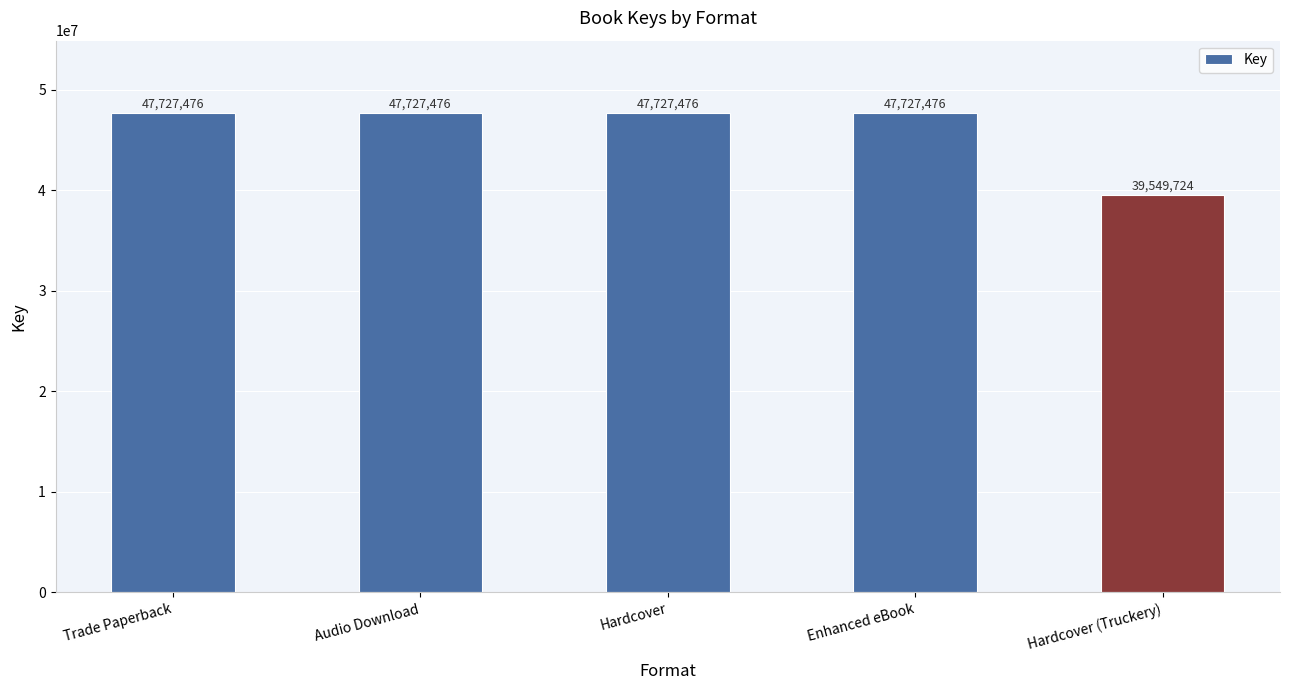

The value at Hardcover (Truckery) is 39549724. True or false?

True